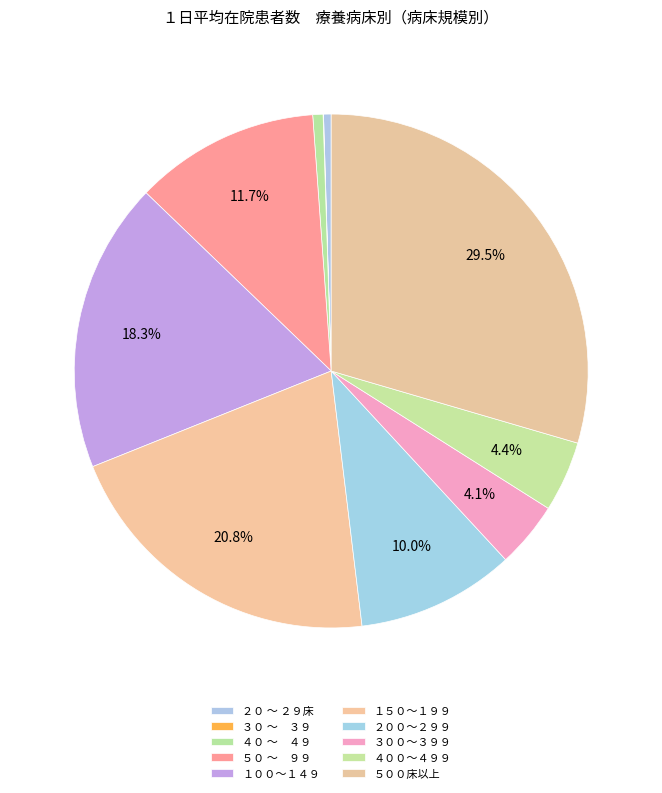

What is the ratio of the value at ４００～４９９ to the value at ３００～３９９?

1.1